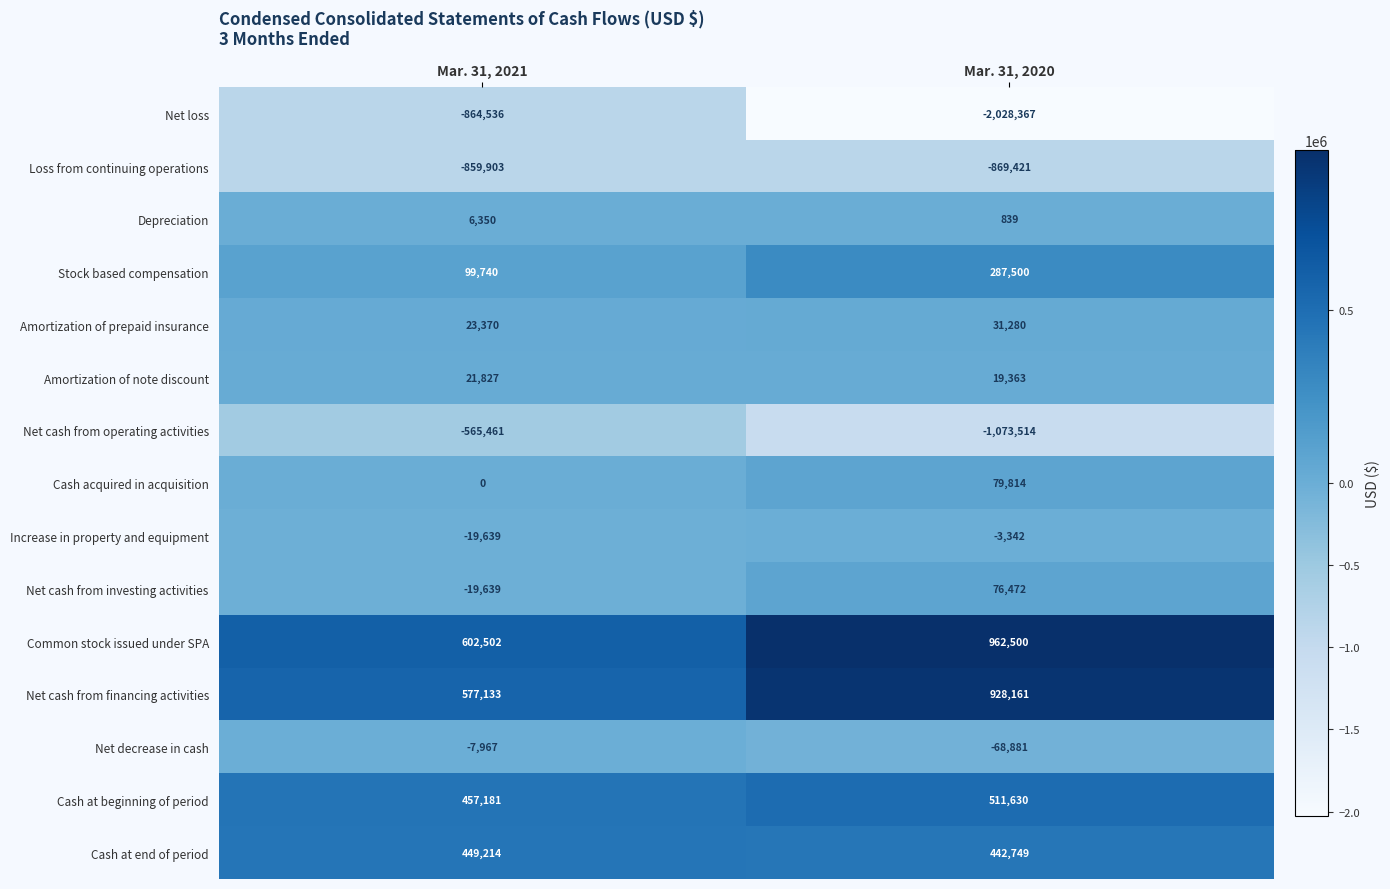

At which category is the sum across all series the highest?

Mar. 31, 2021